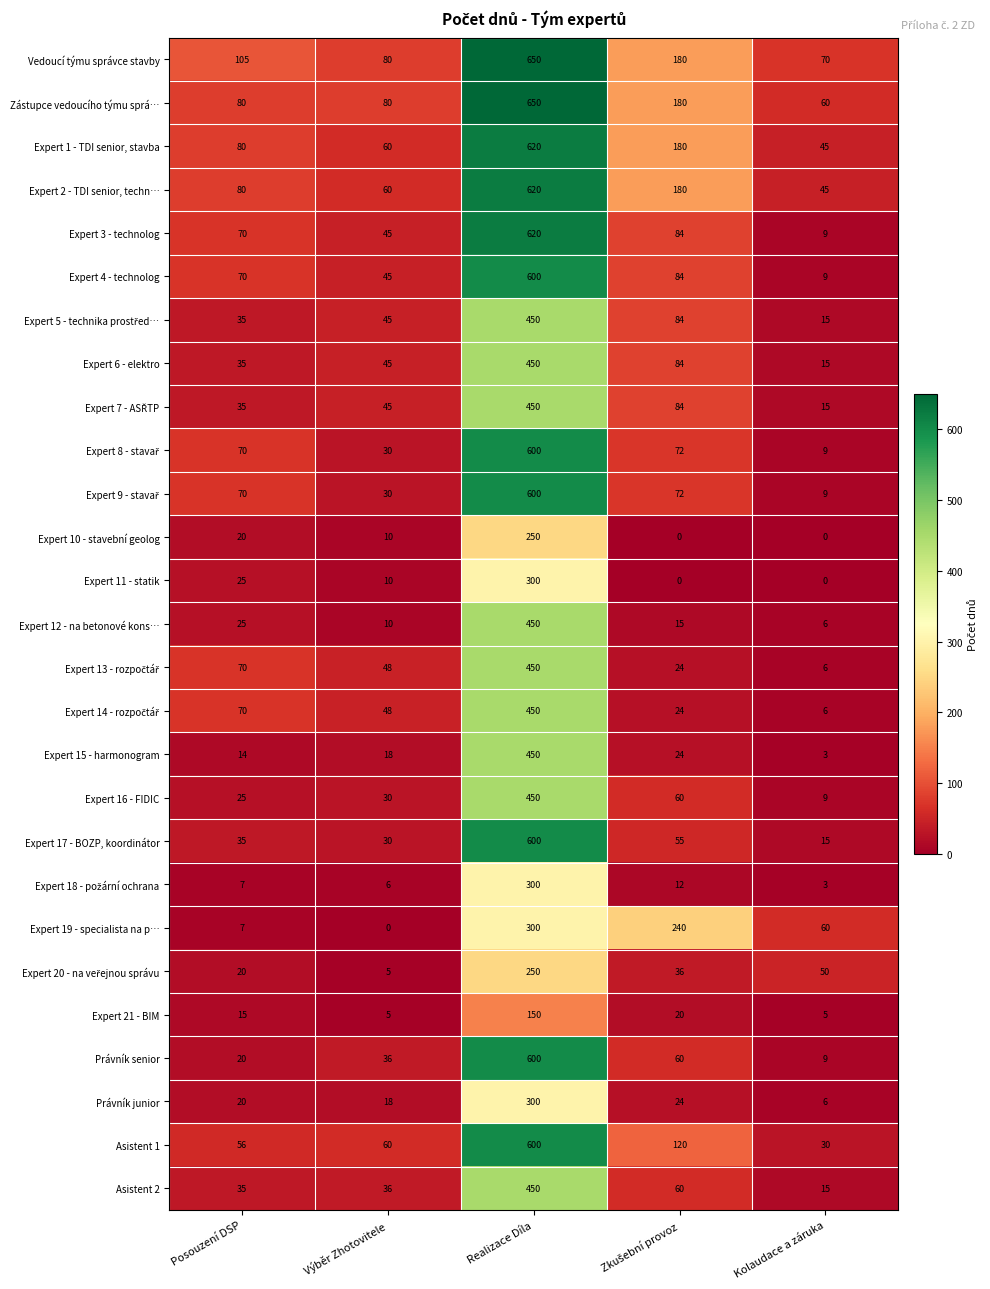

The value of Vedoucí týmu správce stavby at Kolaudace a záruka is 70. True or false?

True